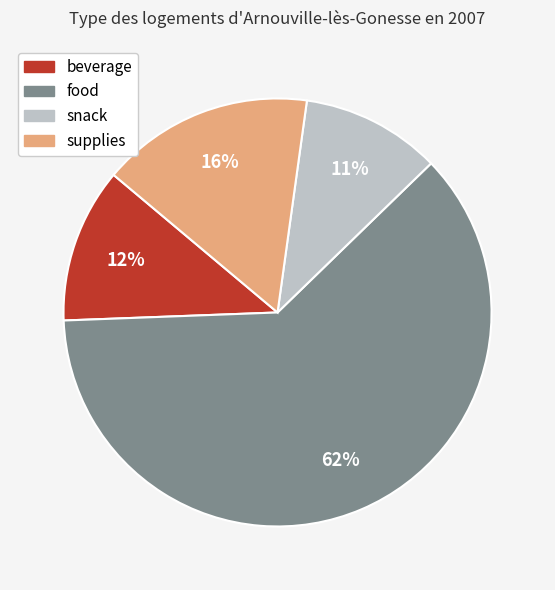

To the nearest percent, what is the average slice percentage?

25%